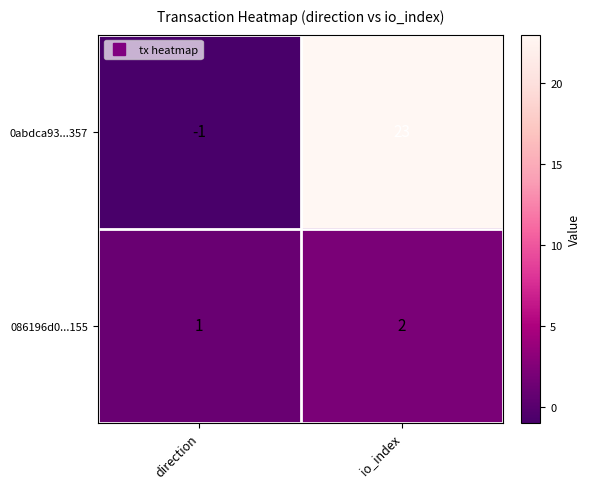

What is the total value across all series at io_index?

25